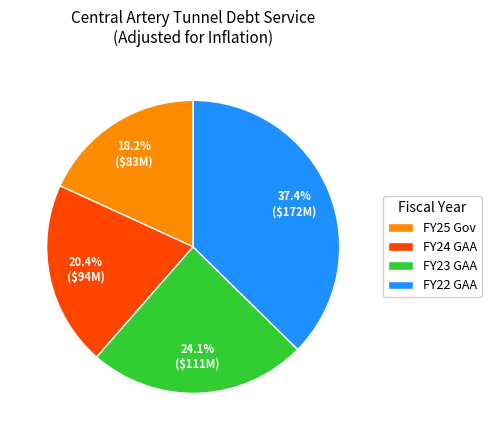

What is the smallest slice in the pie chart?

FY25 Gov